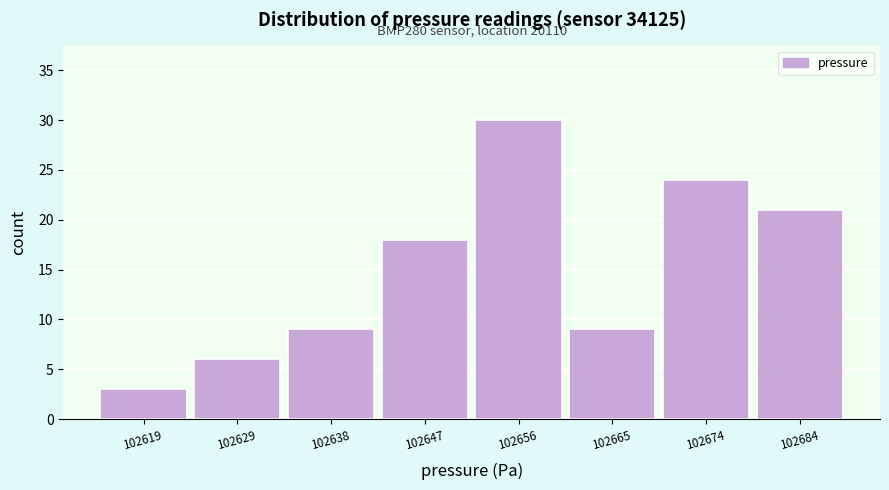

Which range on the x-axis has the tallest bar?

102651 to 102661